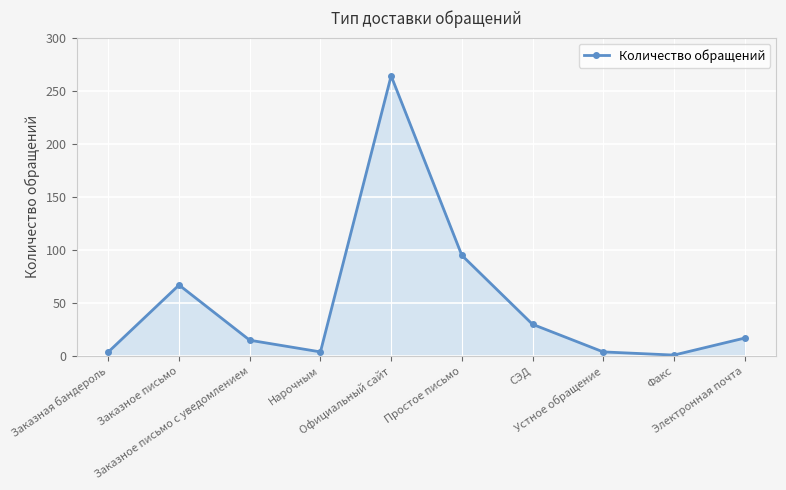

What is the value of the 4th point from the left?

4